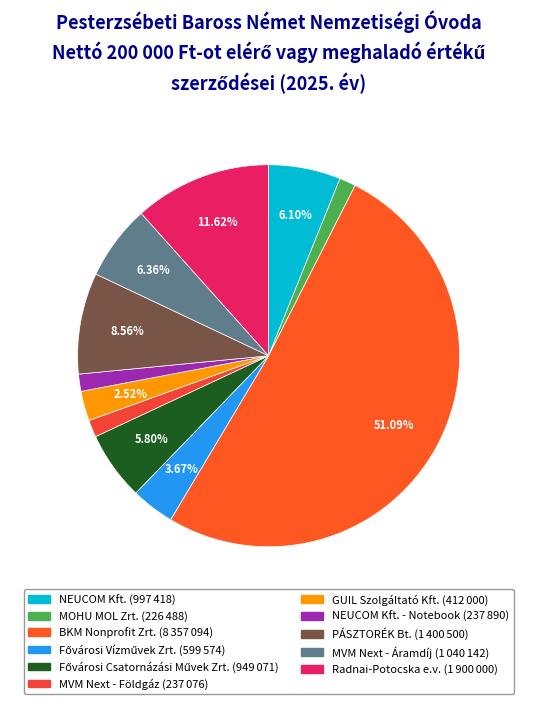

How many slices are in this pie chart?

11